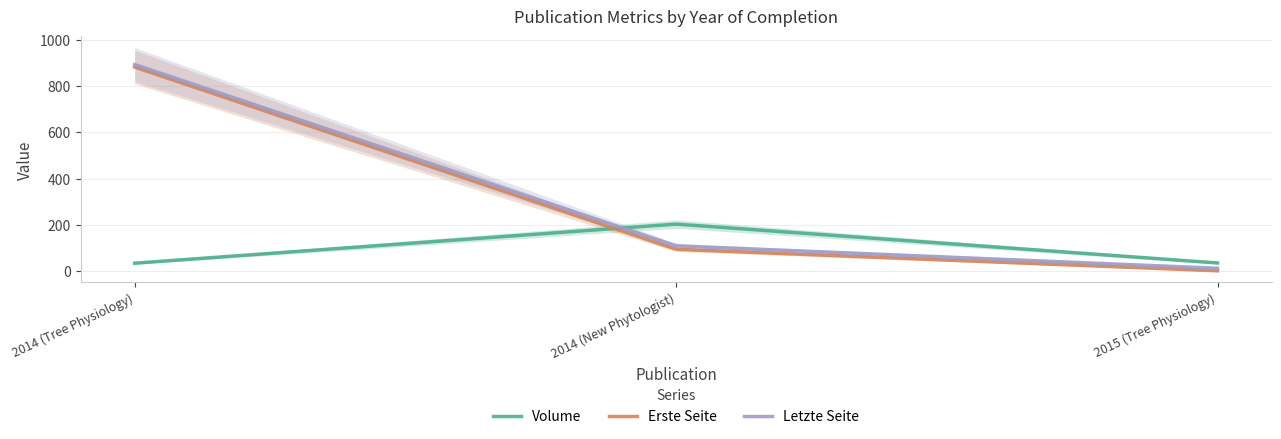

Rank the series at 2014 (New Phytologist) from highest to lowest value.

Volume, Letzte Seite, Erste Seite